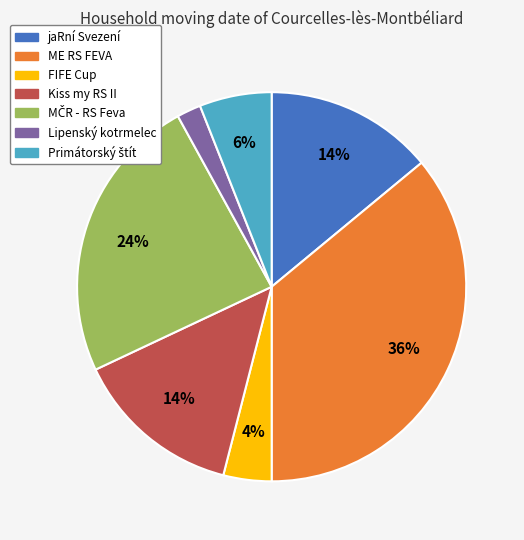

Is there a majority slice in this chart?

No